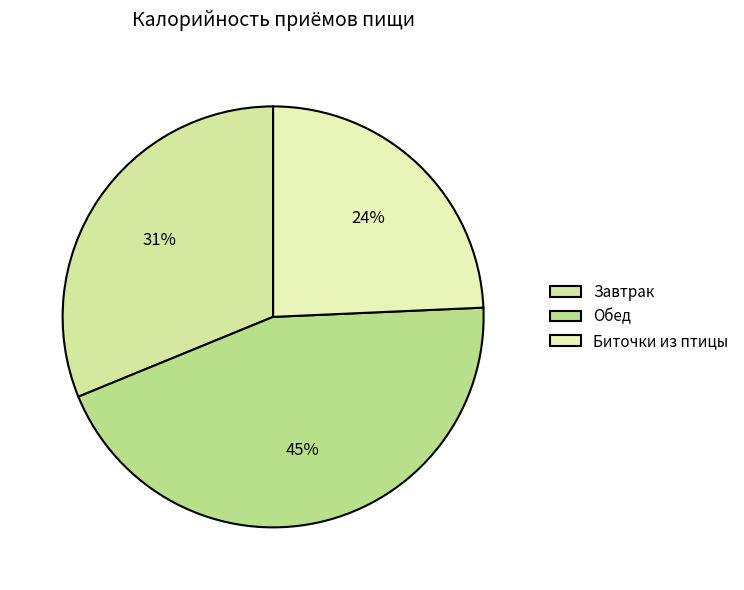

How many segments does this pie chart have?

3